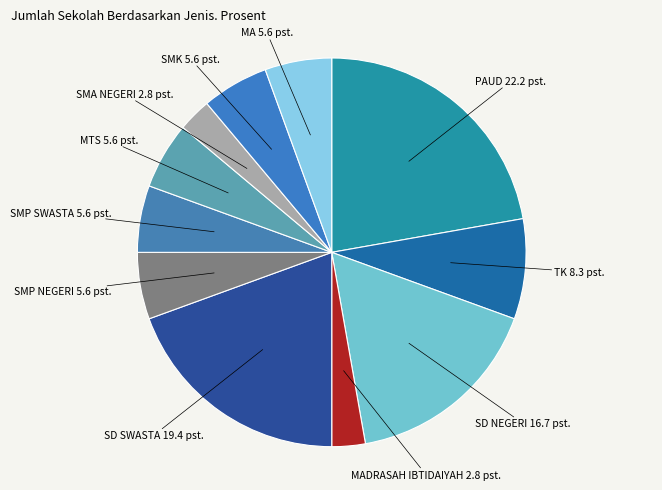

Approximately how many times larger is the value at MA compared to MADRASAH IBTIDAIYAH?

2.0